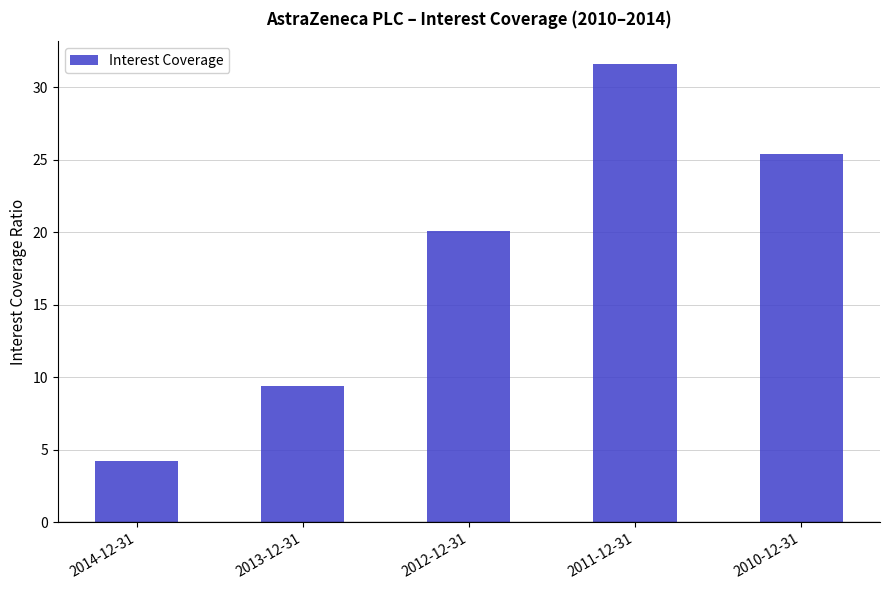

Is it true that the value at 2010-12-31 is 39.8?

False